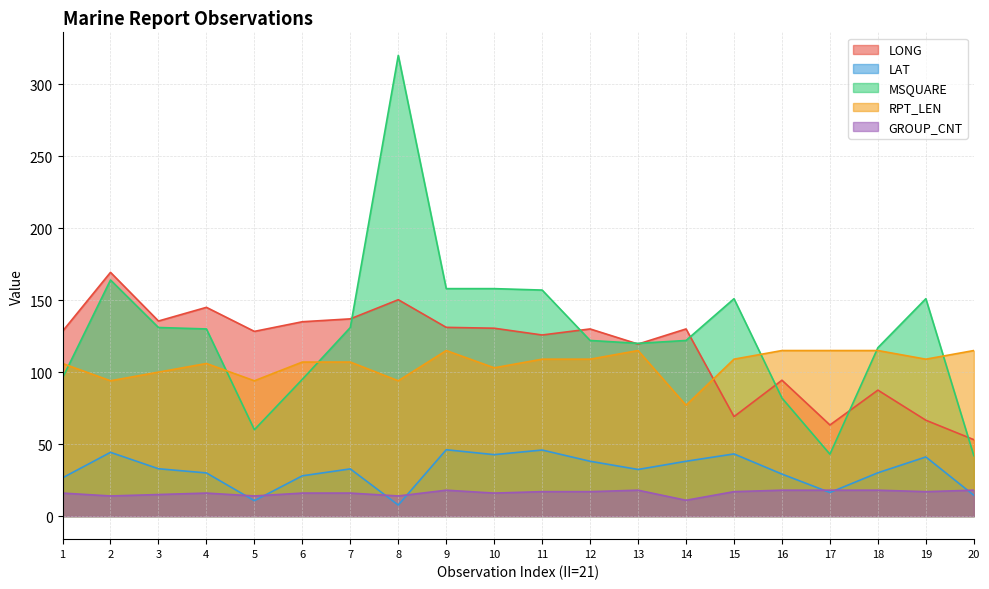

At which category is the sum across all series the highest?

8